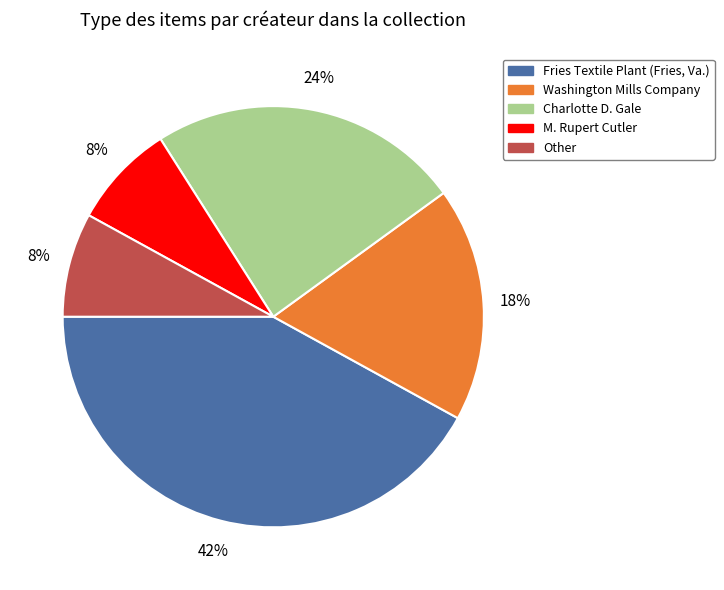

To the nearest percent, what percentage of the pie is M. Rupert Cutler?

8%